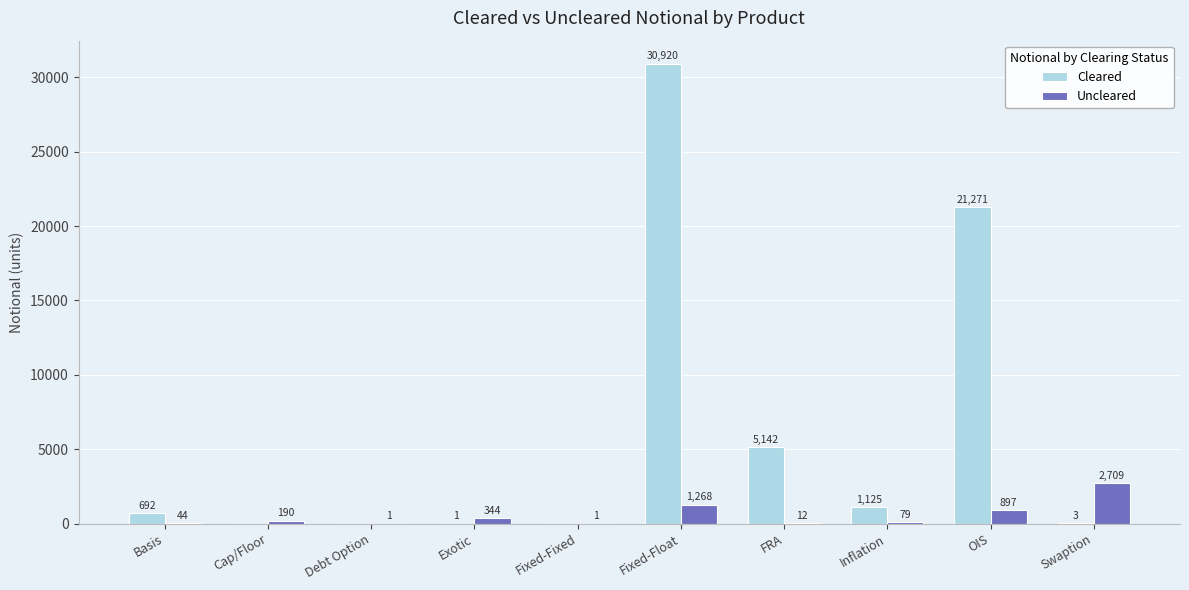

What is the approximate value of Uncleared at Exotic?

344